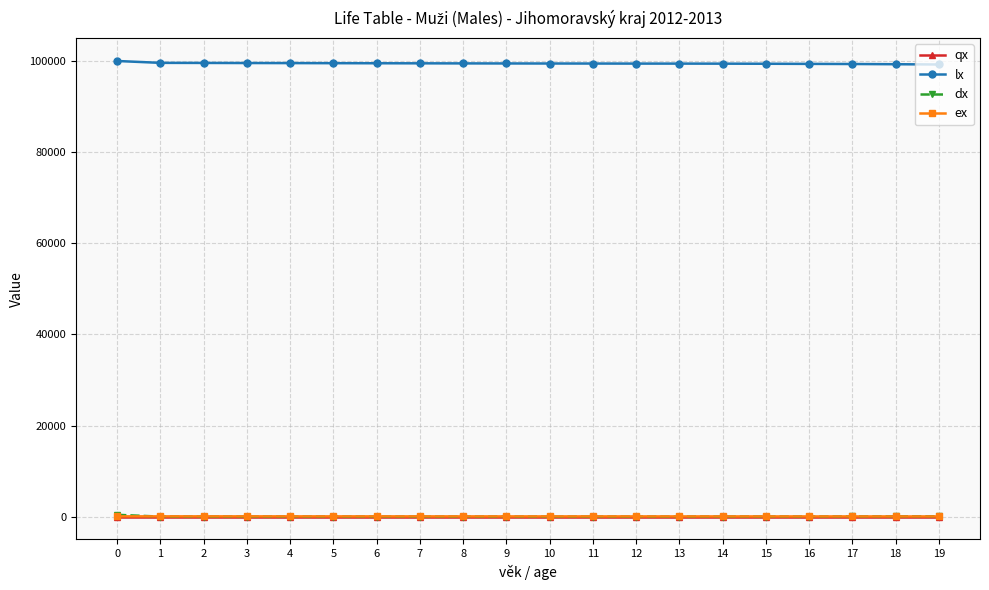

The value of lx at 10 is 99446.5. True or false?

True